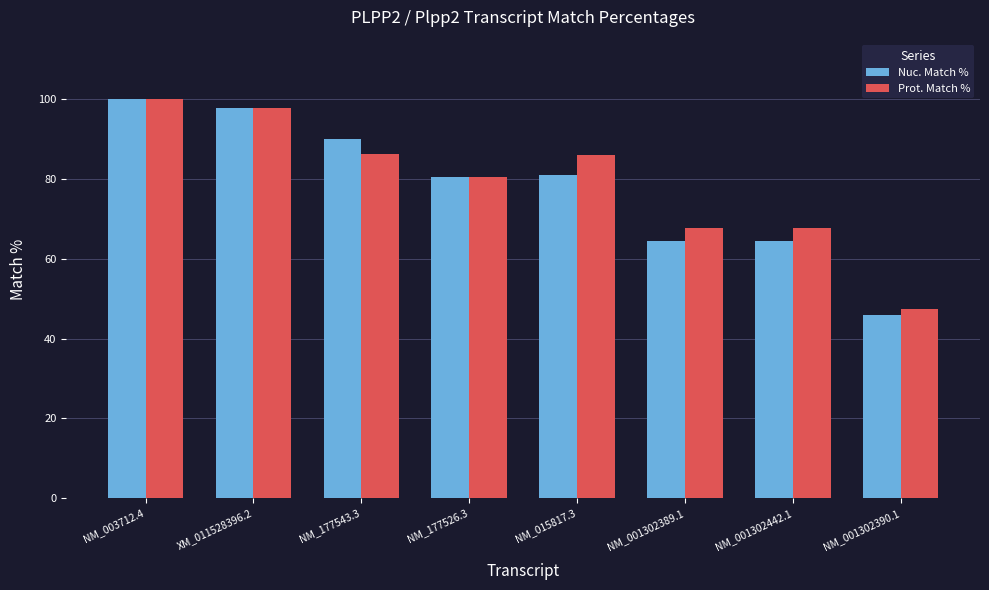

How many data points does each series have?

8